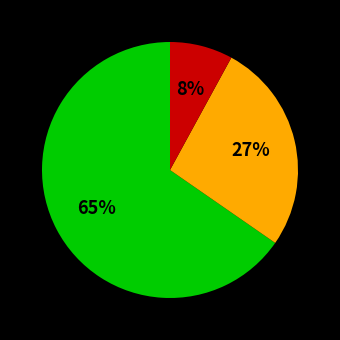

To the nearest percent, what is the average slice percentage?

33%